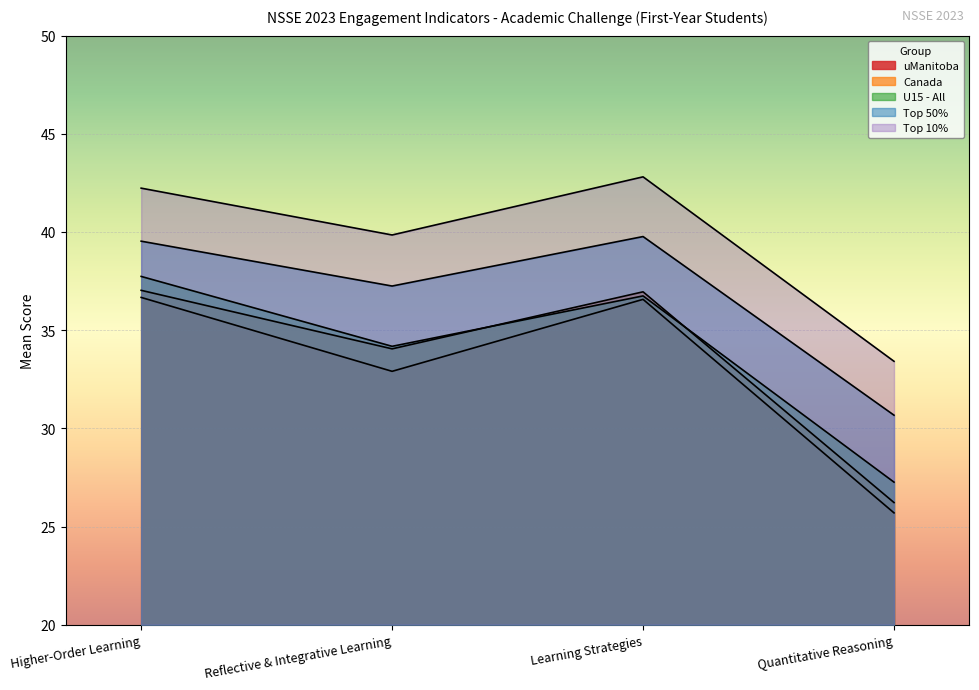

Is it true that U15 - All equals 34.2 at Reflective & Integrative Learning?

True